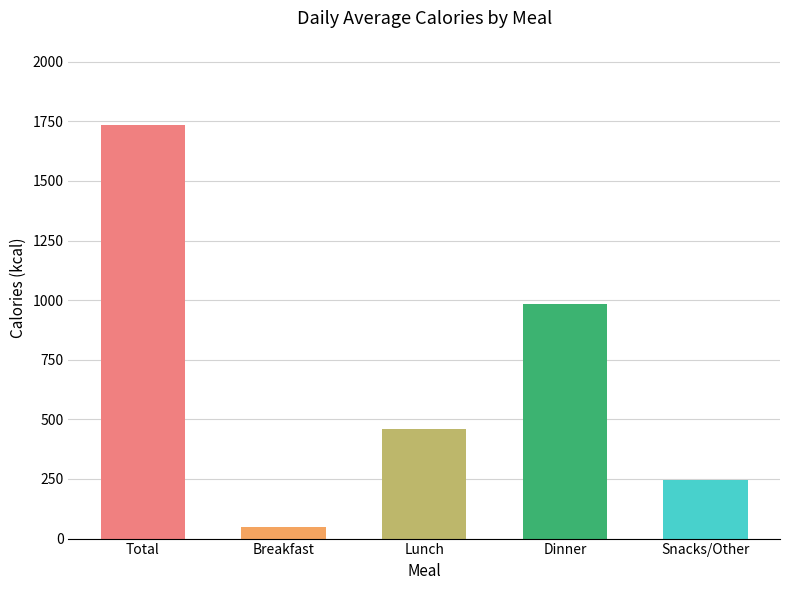

What is the label of the 4th bar from the left?

Dinner